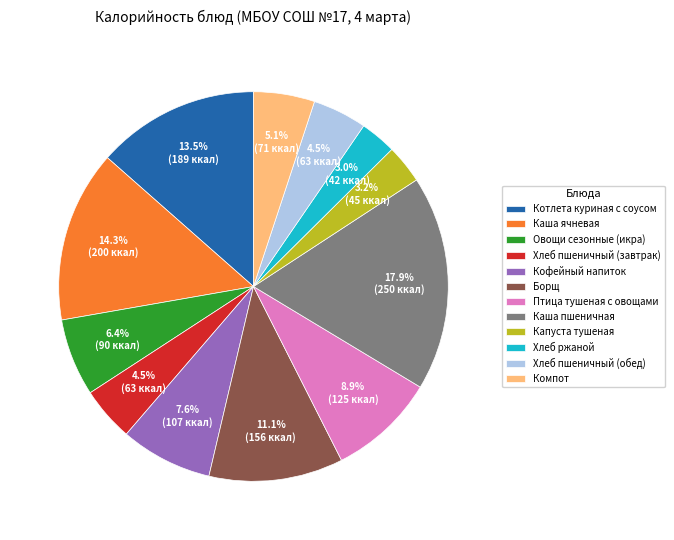

What is the ratio of the value at Борщ to the value at Кофейный напиток?

1.5